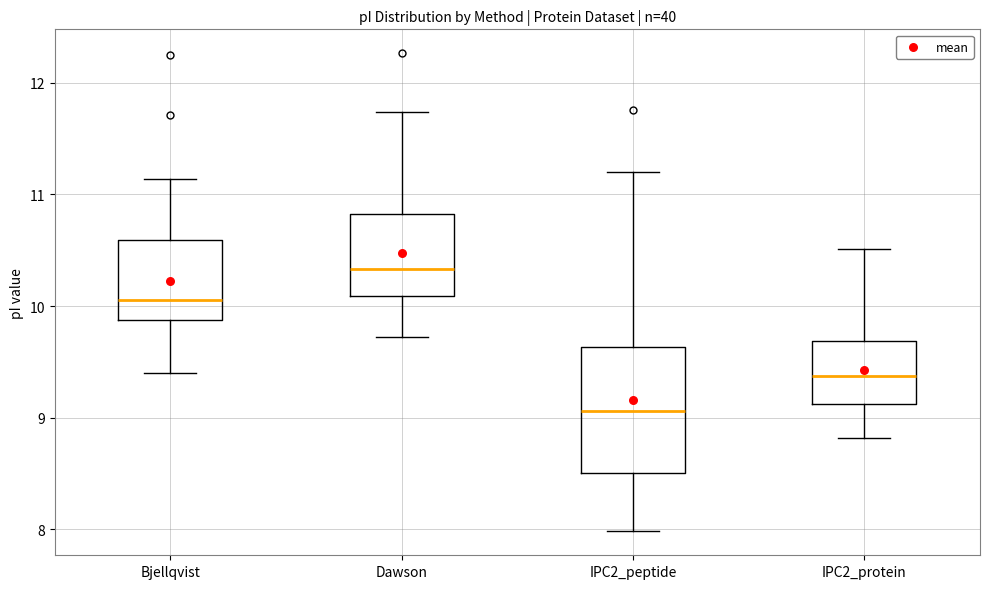

Where is the lower edge of the box for IPC2_peptide on the y-axis? The values are not printed on the chart, so give them approximately, as read against the axis.

8.5